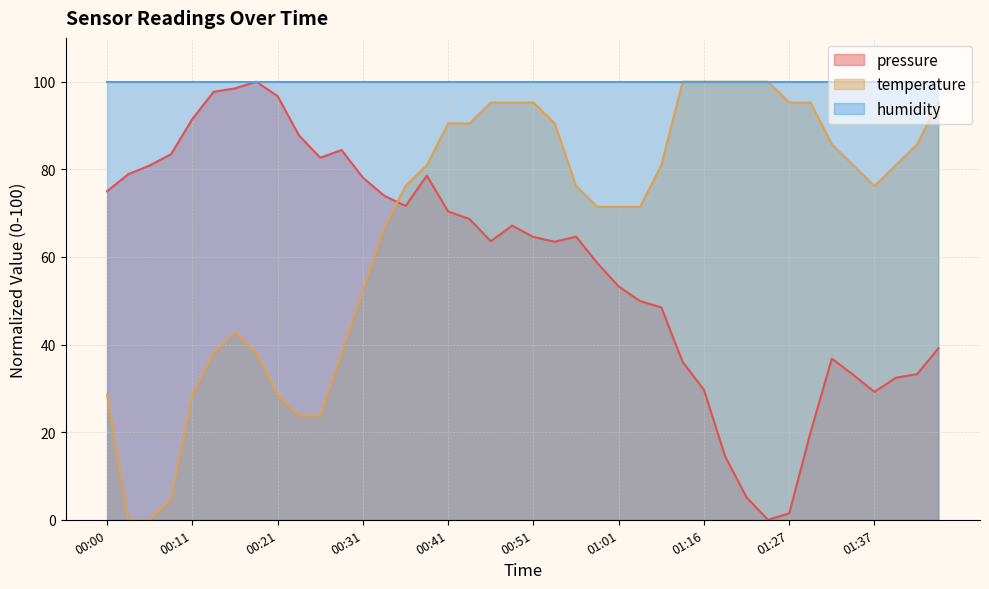

True or false: temperature and pressure intersect in this chart.

True